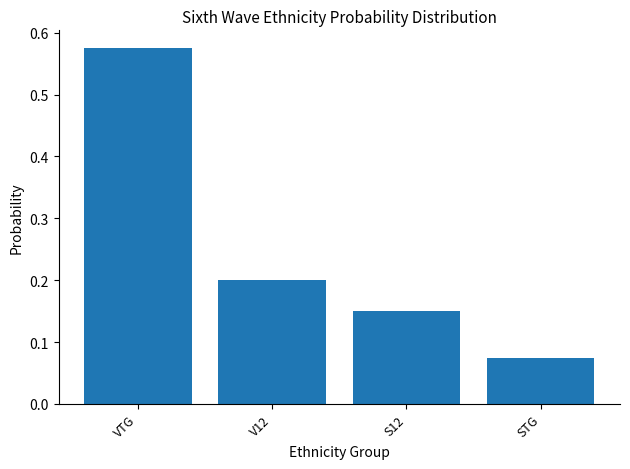

Count the values in the range 0 to 1.

4